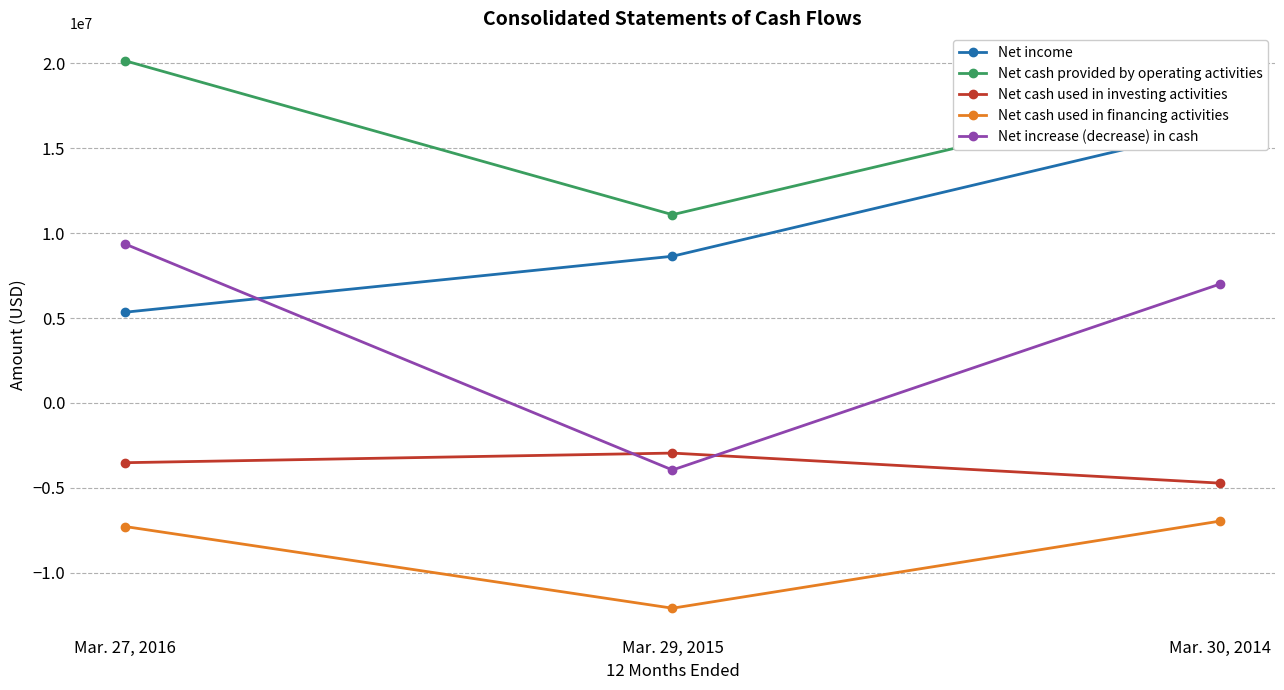

What is the spread (max minus min) of values at Mar. 27, 2016?

27409613